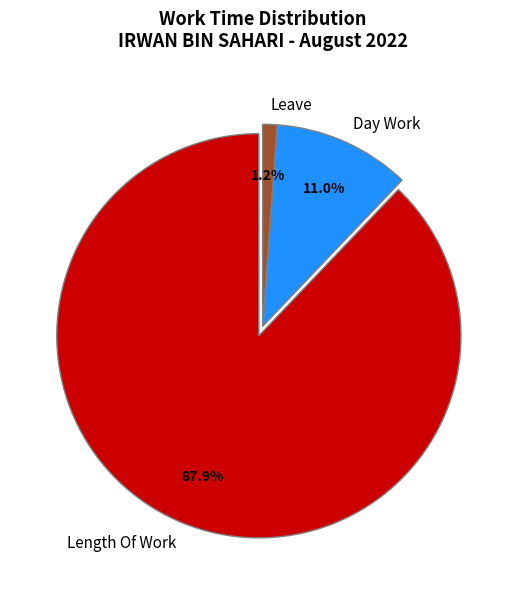

Which category has the biggest portion of the pie?

Length Of Work